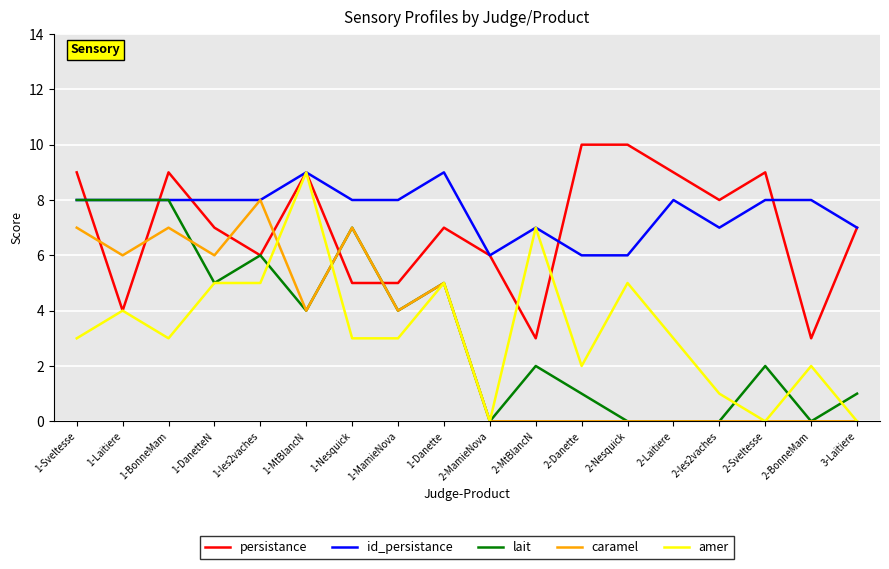

In caramel, how many points are higher than both neighbors (excluding endpoints)?

4